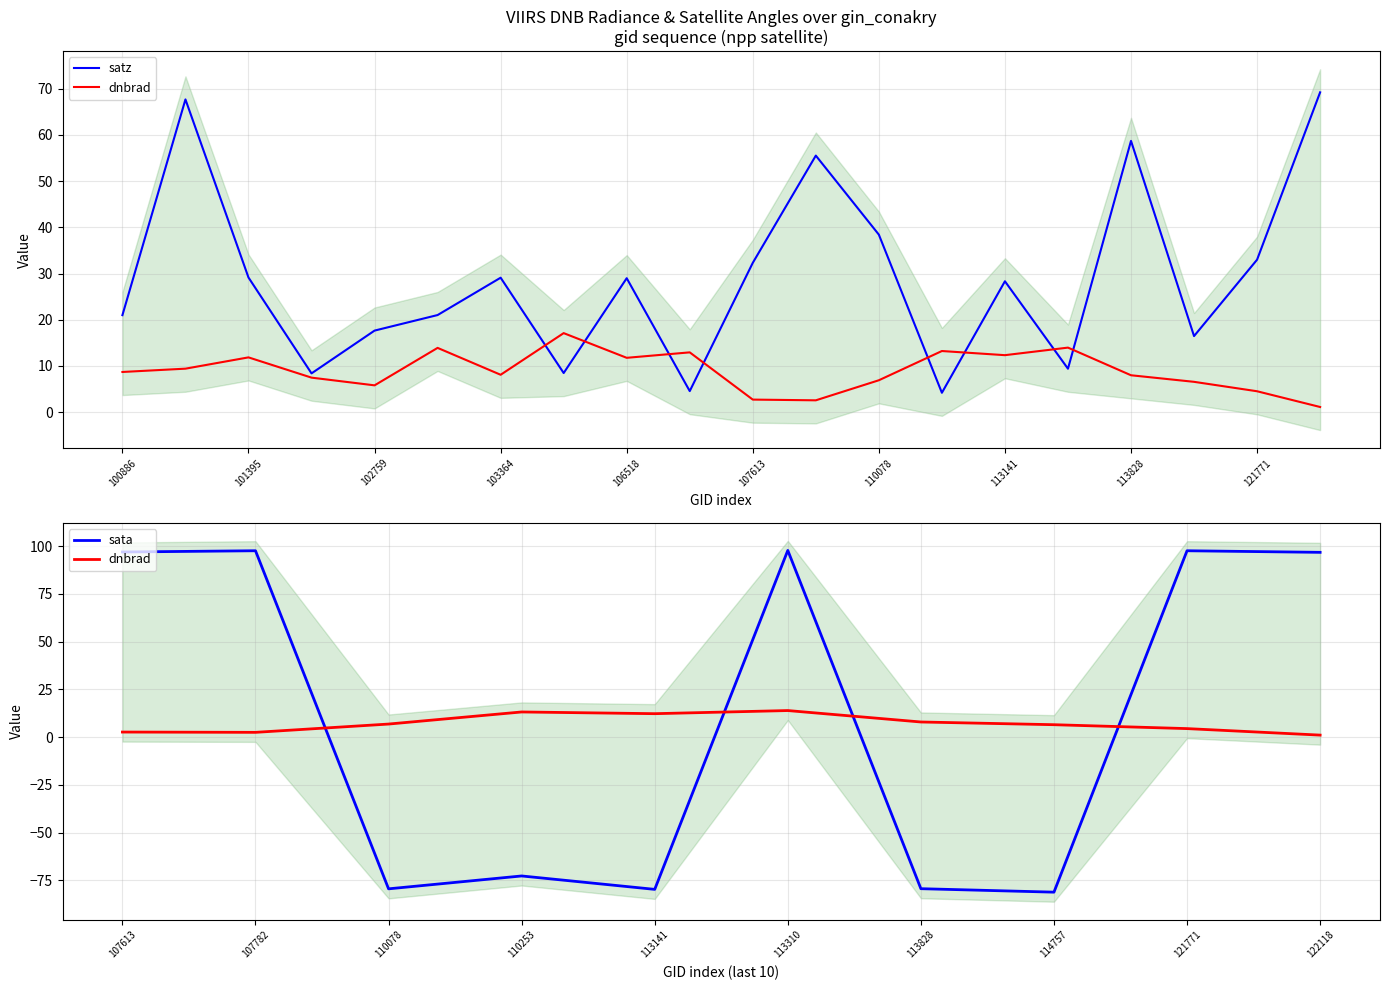

After their last crossing, which series has the higher values: satz or dnbrad?

satz